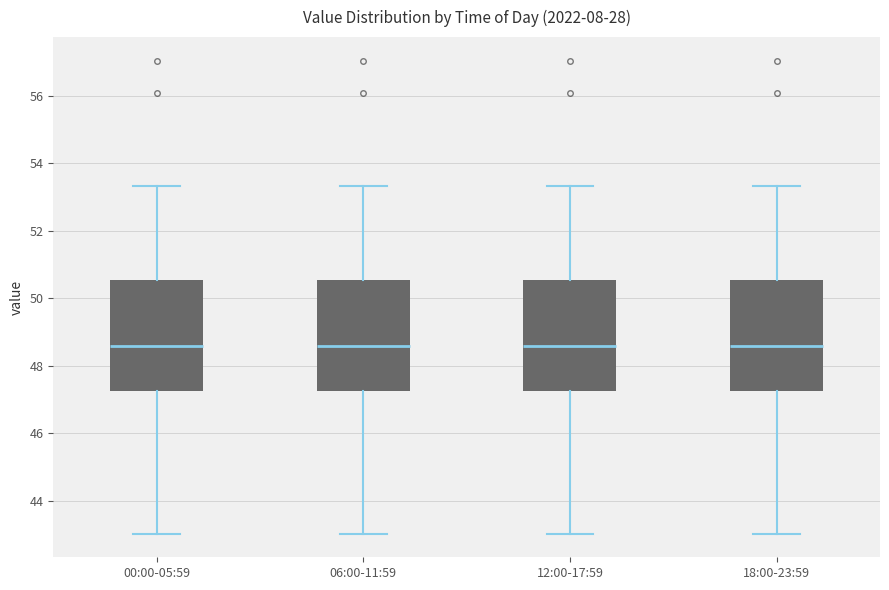

Where does the upper whisker of the box for 00:00-05:59 end on the y-axis? The values are not printed on the chart, so give them approximately, as read against the axis.

53.4